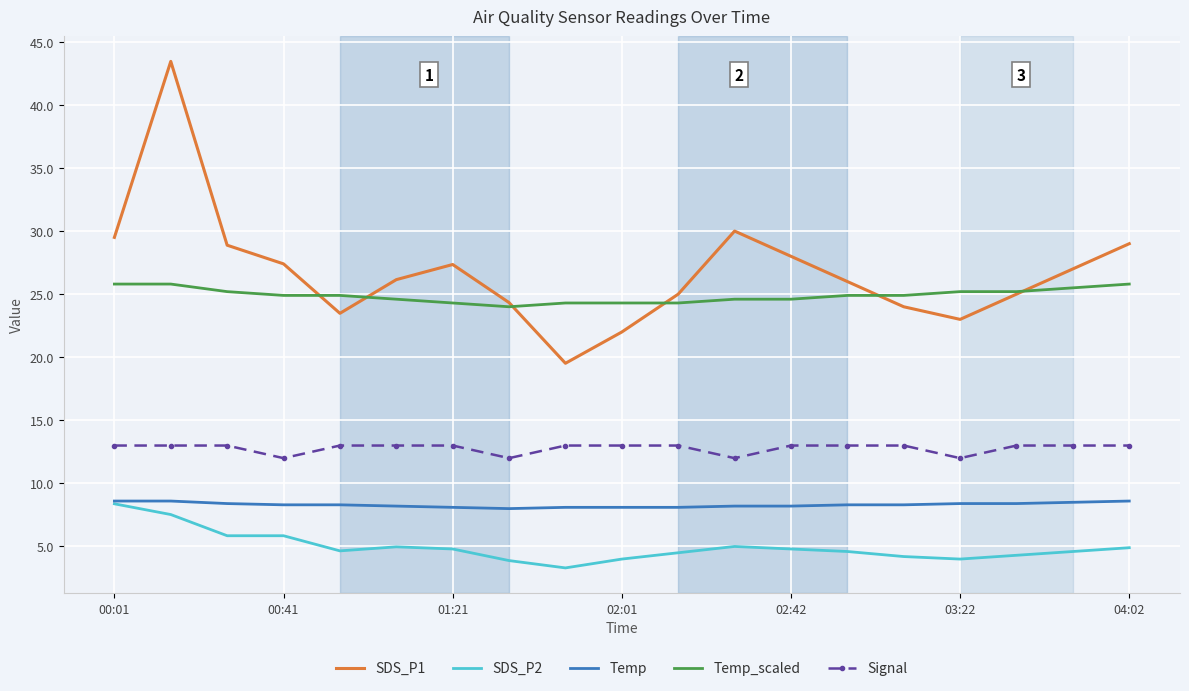

True or false: SDS_P1 and SDS_P2 cross at least once.

False